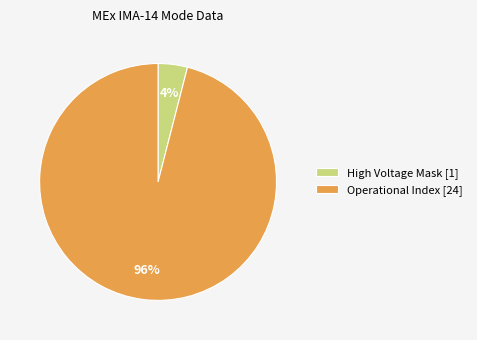

True or false: High Voltage Mask [1] accounts for 4% of the total.

True